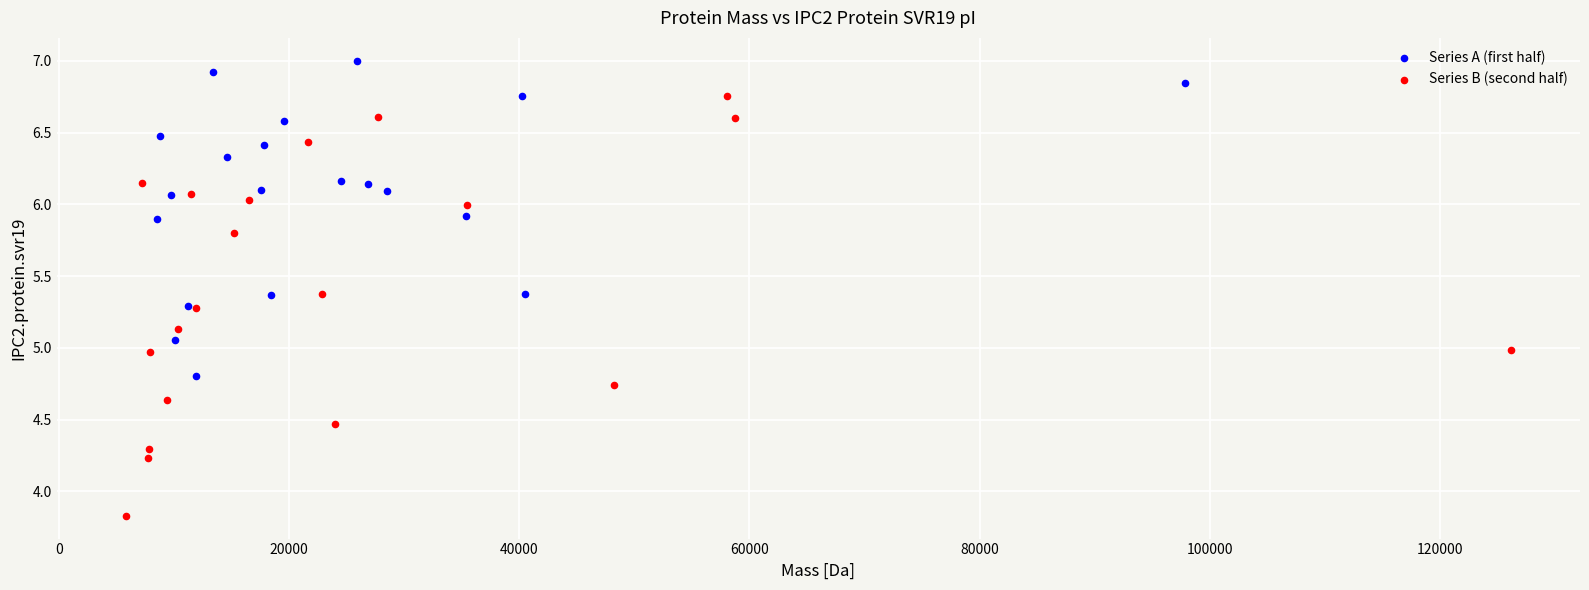

Which series reaches the maximum Y coordinate?

Series A (first half)